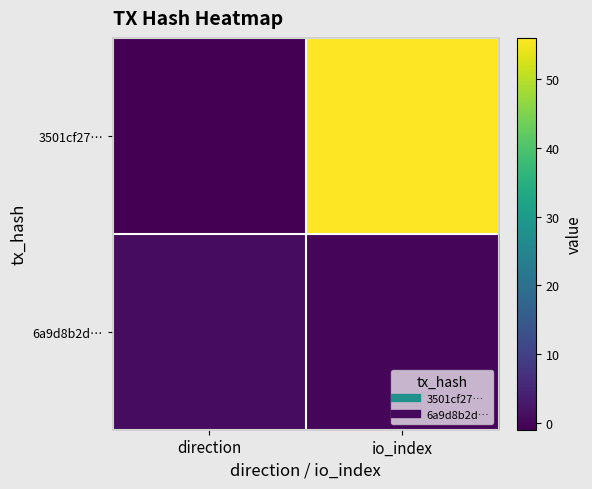

Which series has the largest total across all categories?

3501cf27…